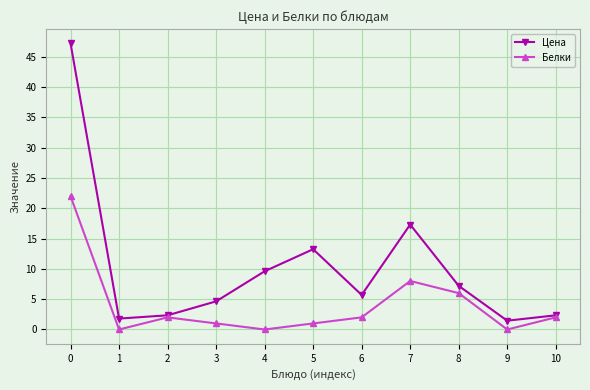

What is the highest value of the Цена series?

47.2